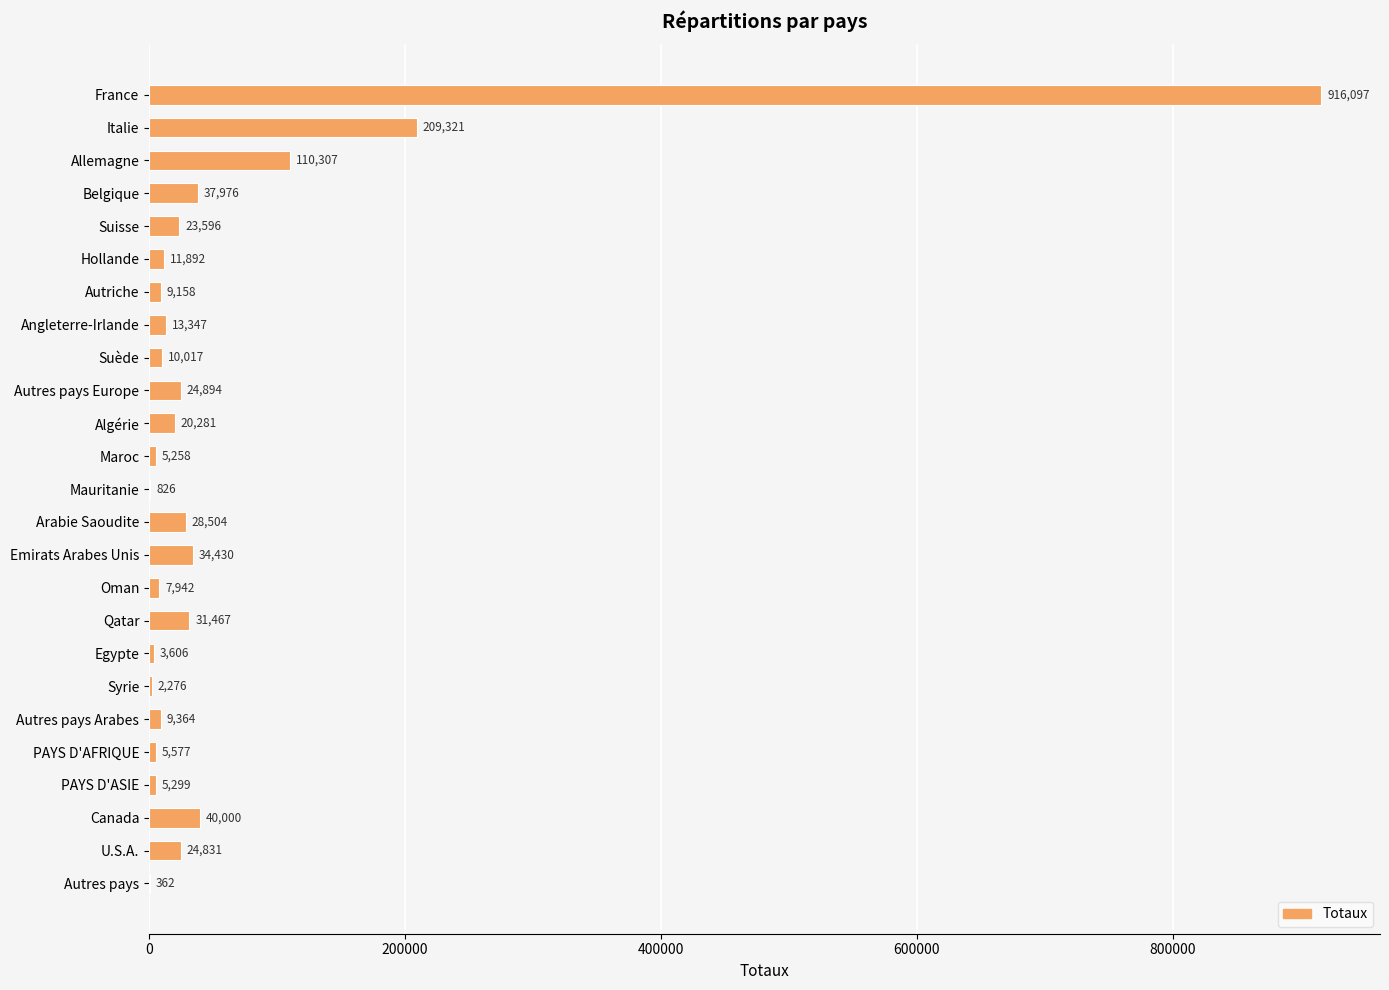

The value at PAYS D'AFRIQUE is 5577. True or false?

True